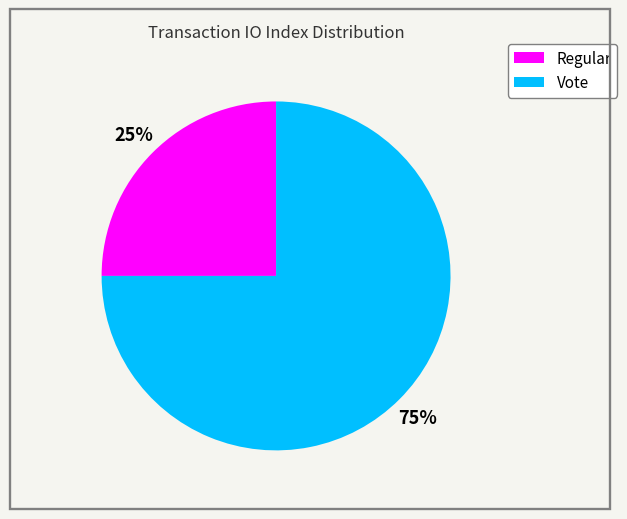

Which category has the smallest portion of the pie?

Regular